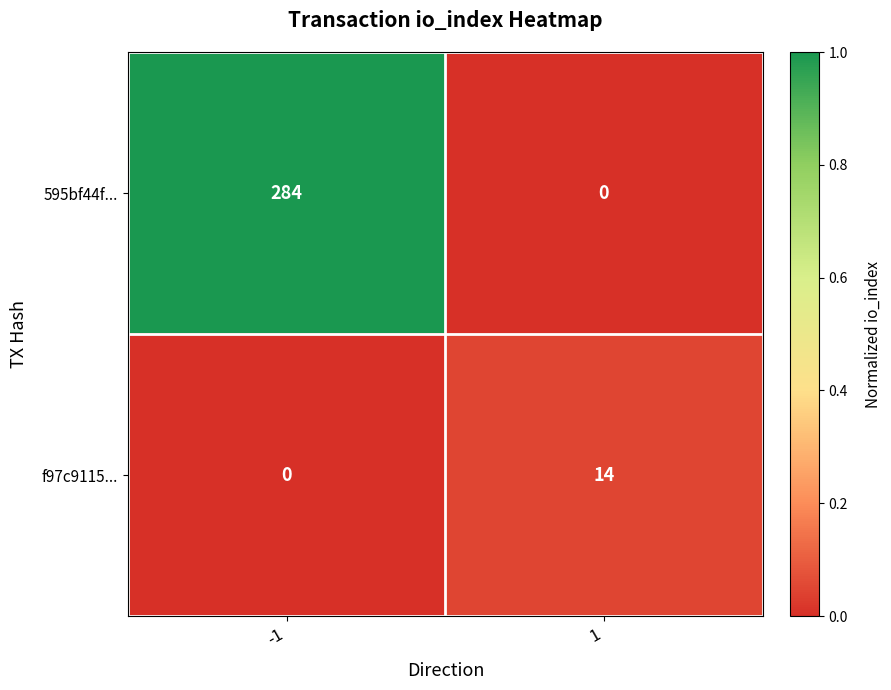

Which series has the largest total across all categories?

595bf44f...